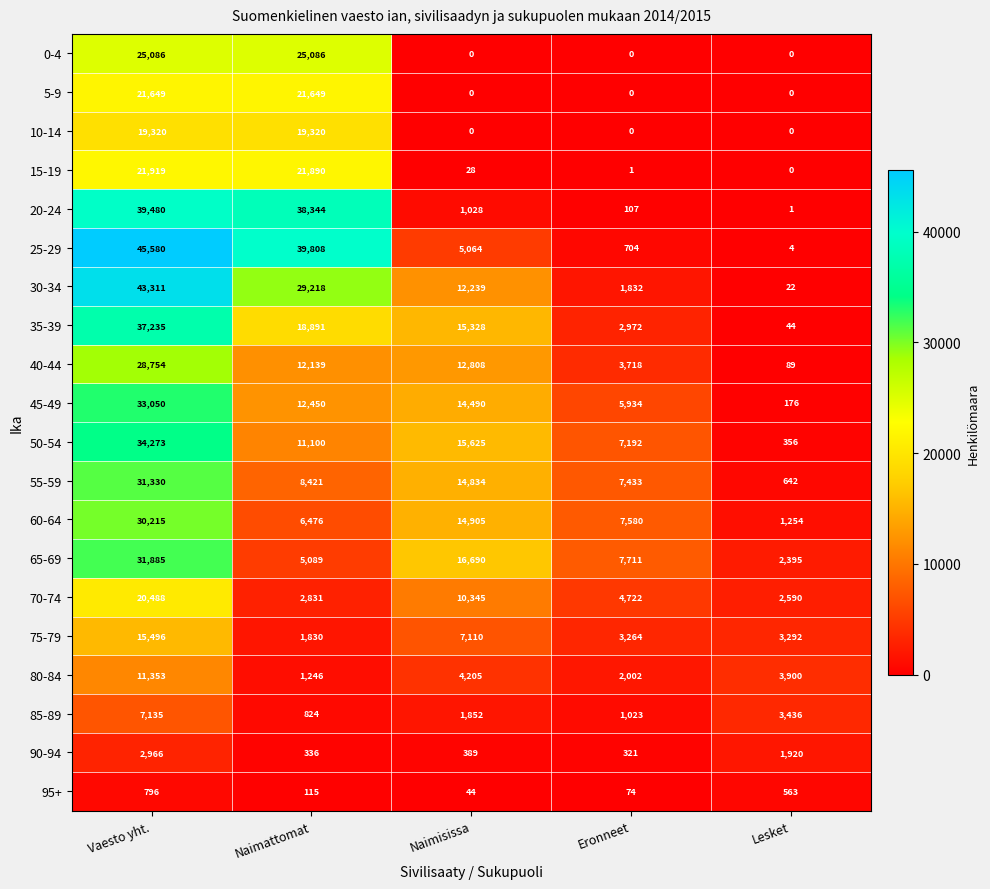

What is the total value across all series at Naimattomat?

277063